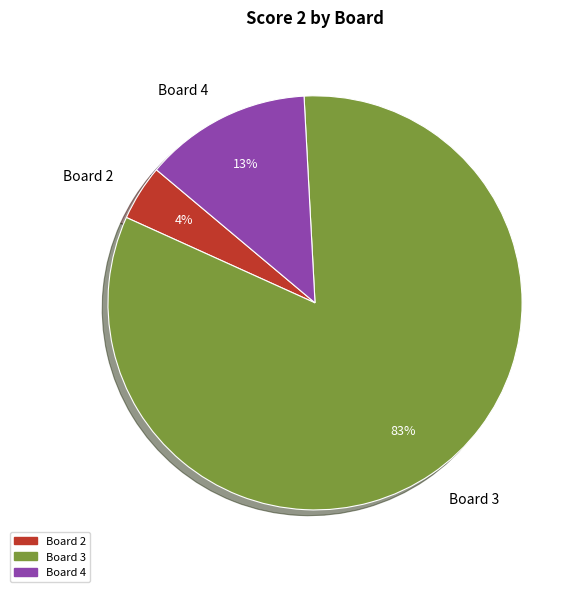

What is the majority slice?

Board 3